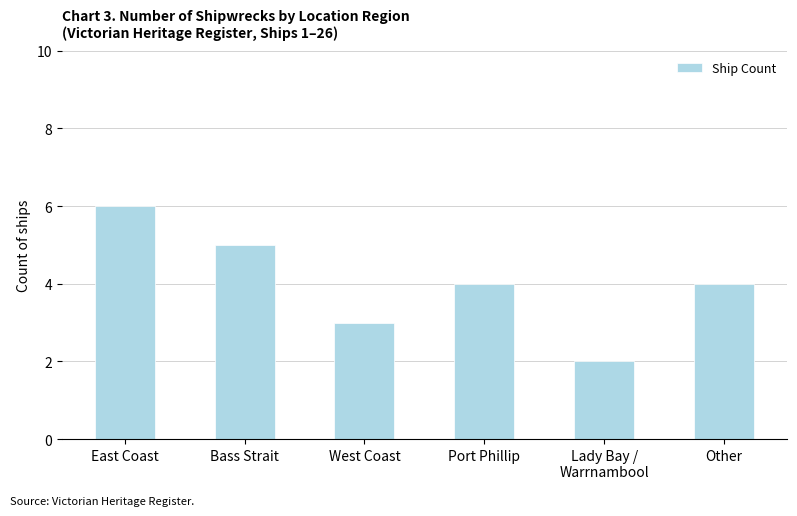

What is the value of the 1st bar from the left?

6